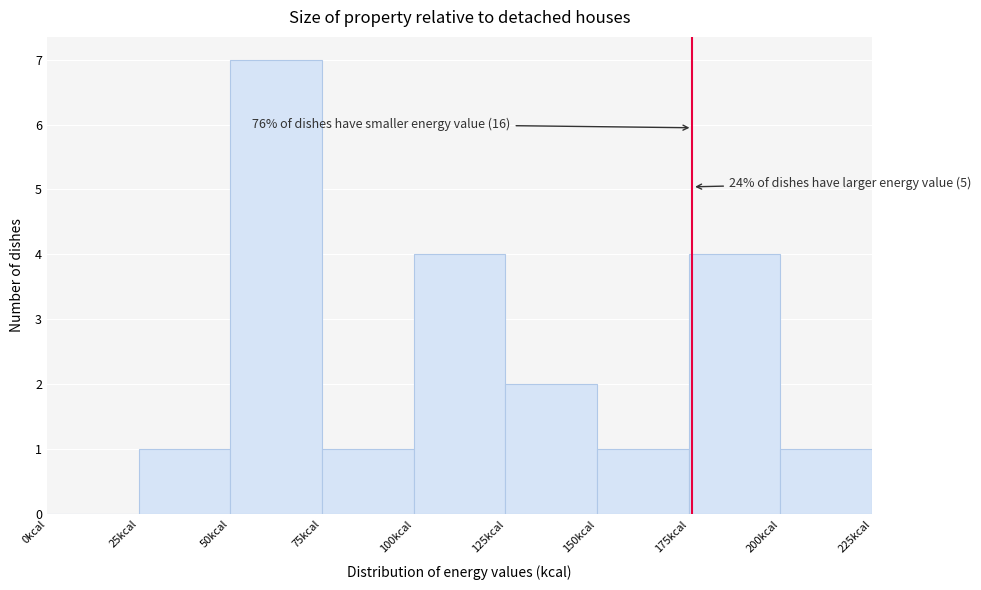

Over which range of the x-axis is the bar tallest?

50 to 75